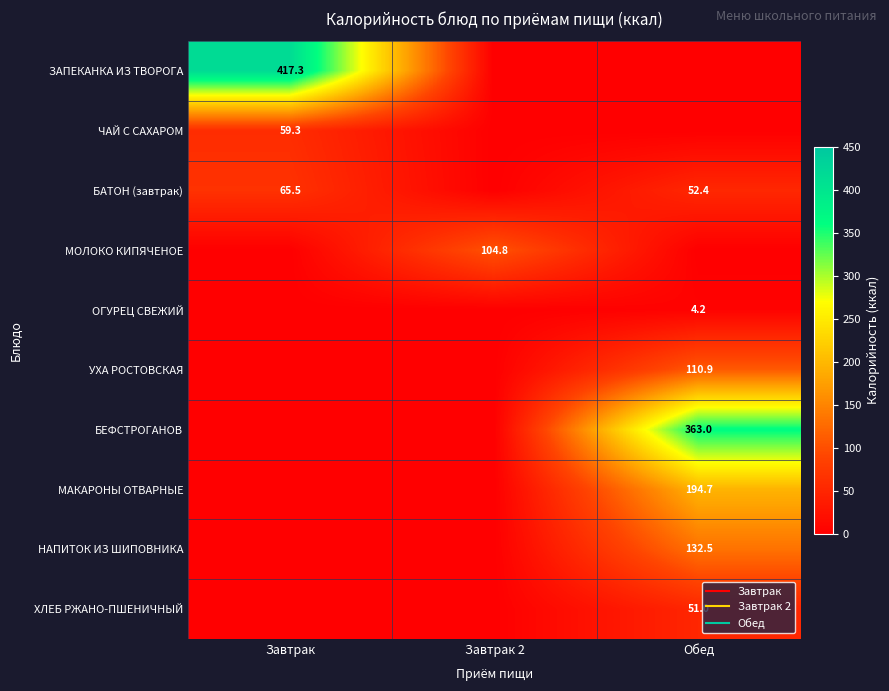

True or false: ЧАЙ С САХАРОМ has a value of 19.6 at Обед.

False